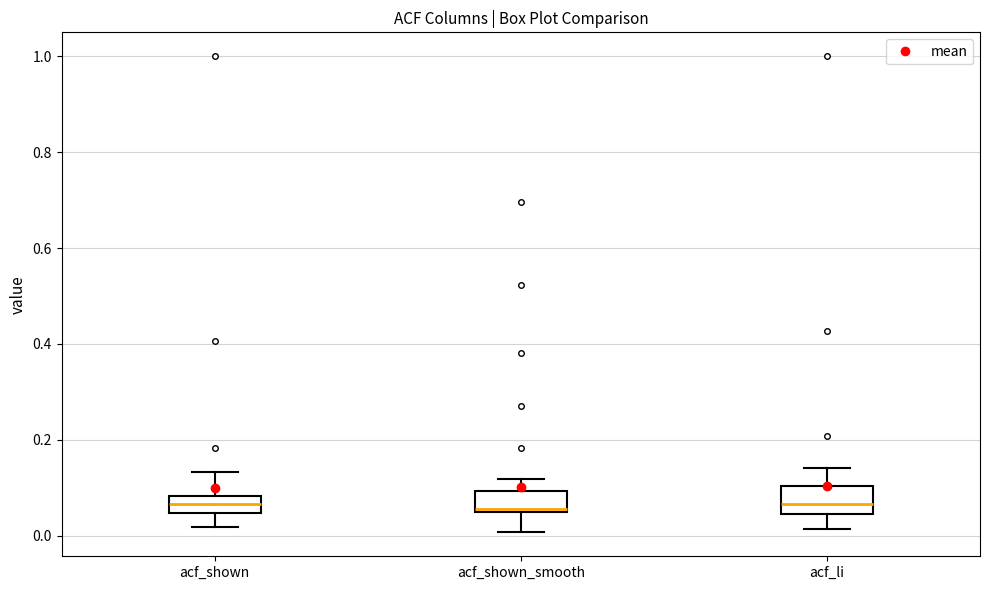

Reading left to right, transcribe this box plot: for each box, give where its median line is, the range the box spans, and where its two whiskers end, as read against the y-axis. The values are not printed on the chart, so give them approximately, as read against the axis.

acf_shown: median 0.06, box 0.04 to 0.08, whiskers 0.02 to 0.14
acf_shown_smooth: median 0.06, box 0.06 to 0.10, whiskers 0.00 to 0.12
acf_li: median 0.06, box 0.04 to 0.10, whiskers 0.02 to 0.14